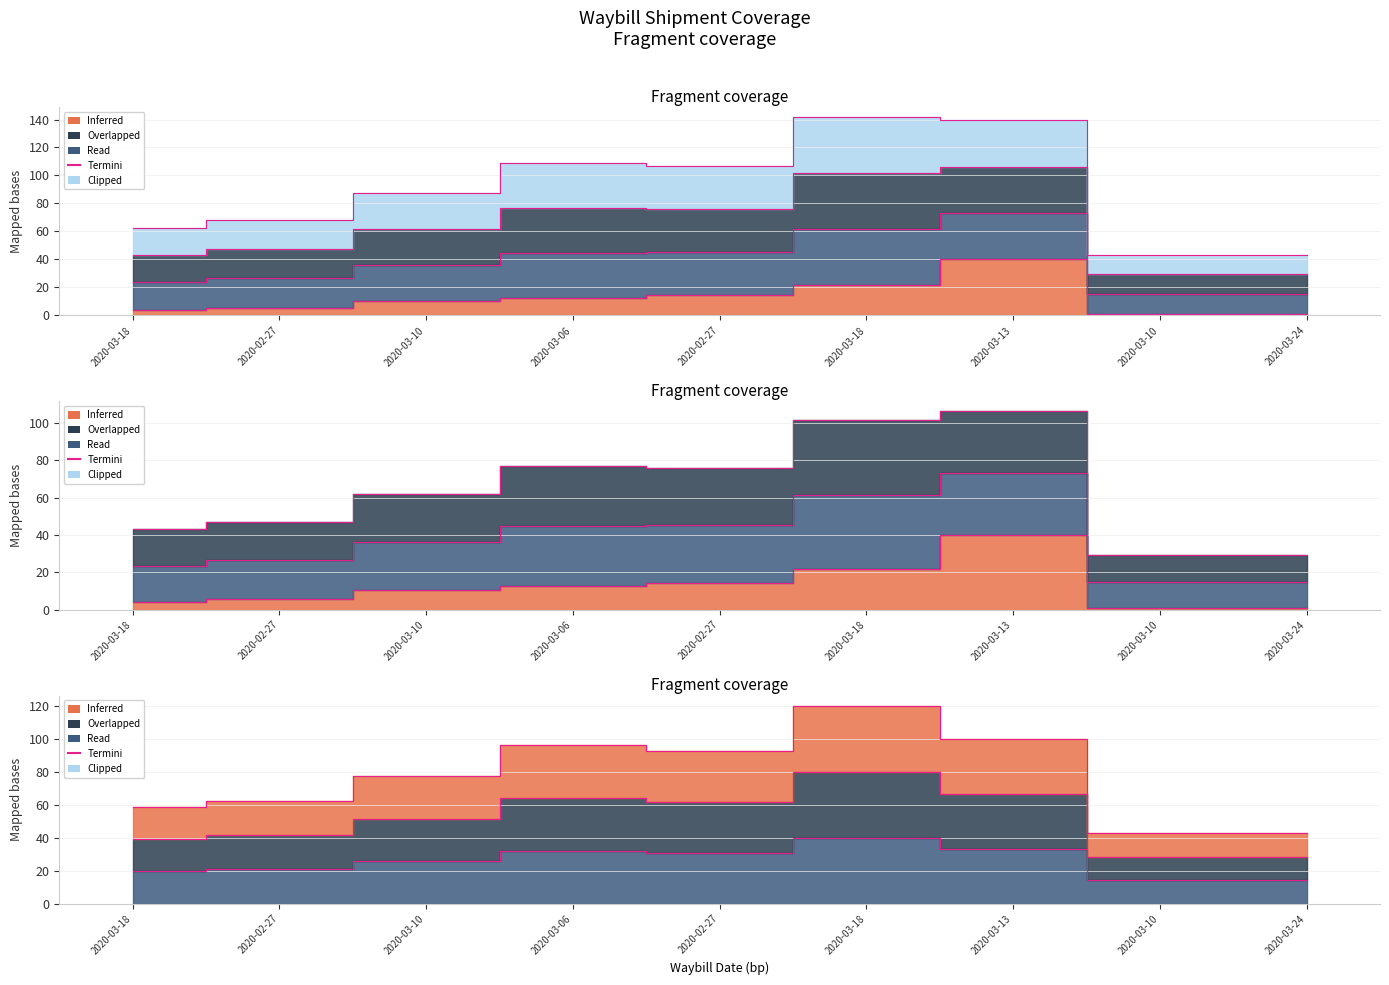

Is the value of VAT Amount at 2020-02-27 greater than the value of Net Amount at 2020-03-24?

Yes